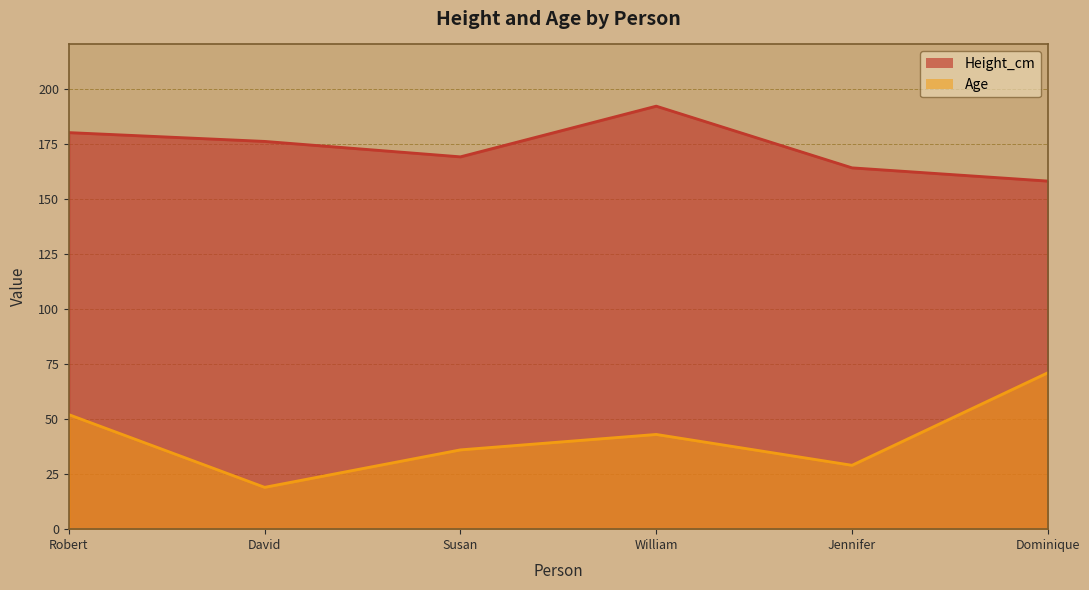

True or false: Height_cm and Age intersect in this chart.

False